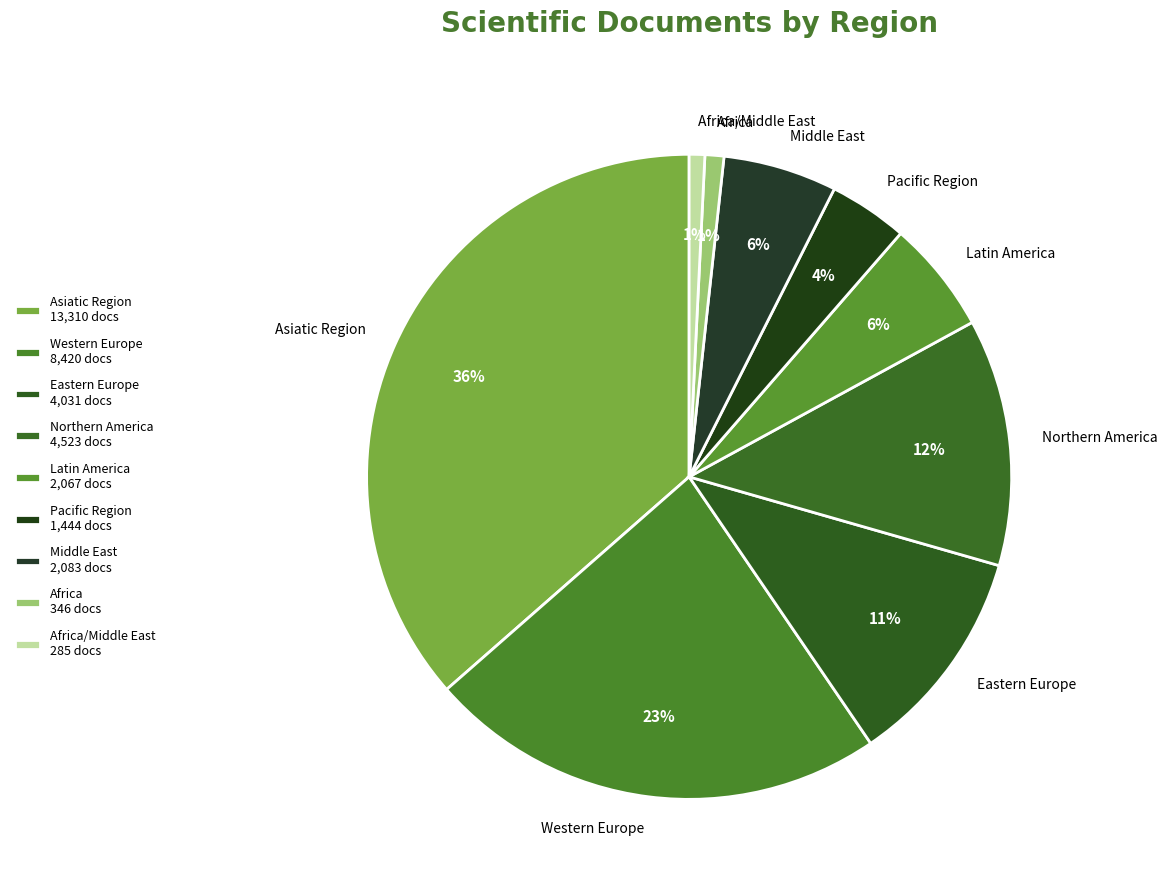

Which slice is the smallest?

Africa/Middle East